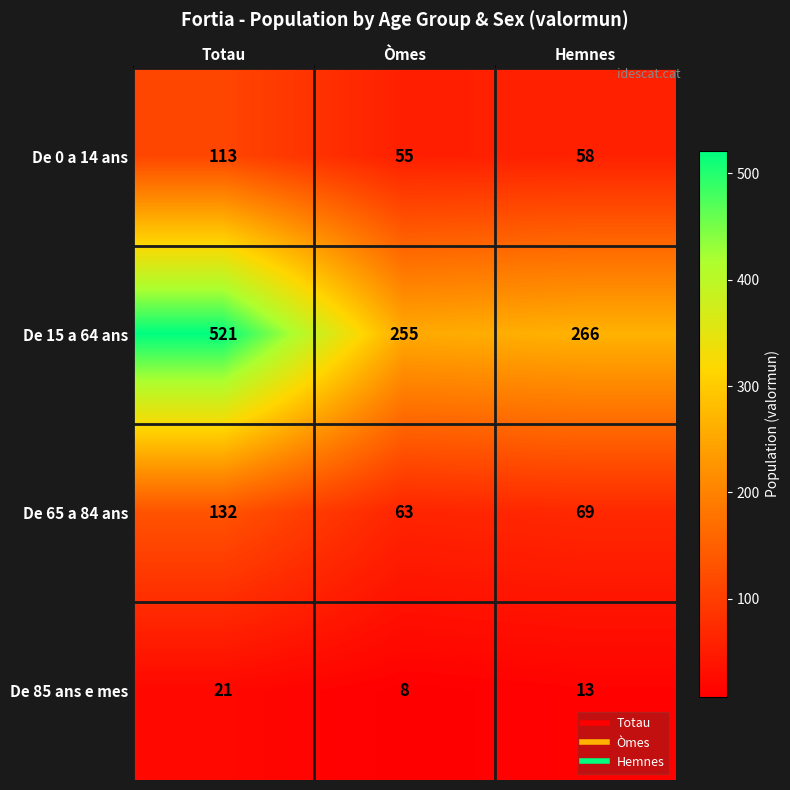

At which label is De 0 a 14 ans closest to 84?

Hemnes